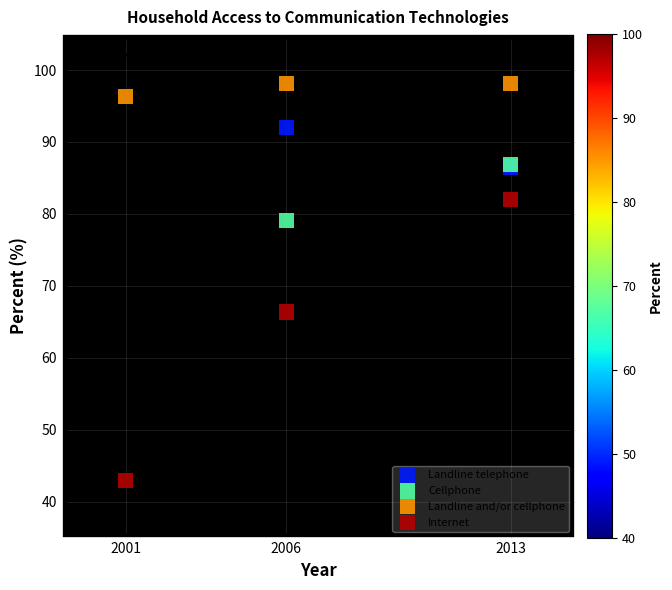

What are all the series names shown in the legend?

Landline telephone, Cellphone, Landline and/or cellphone, Internet